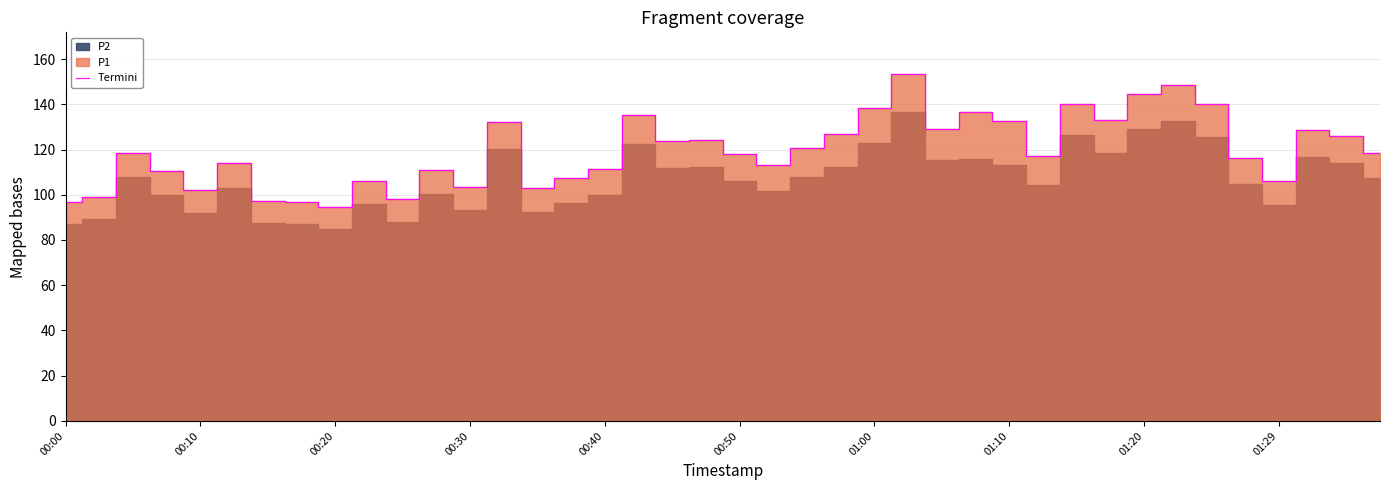

How many lines are shown in the chart?

1